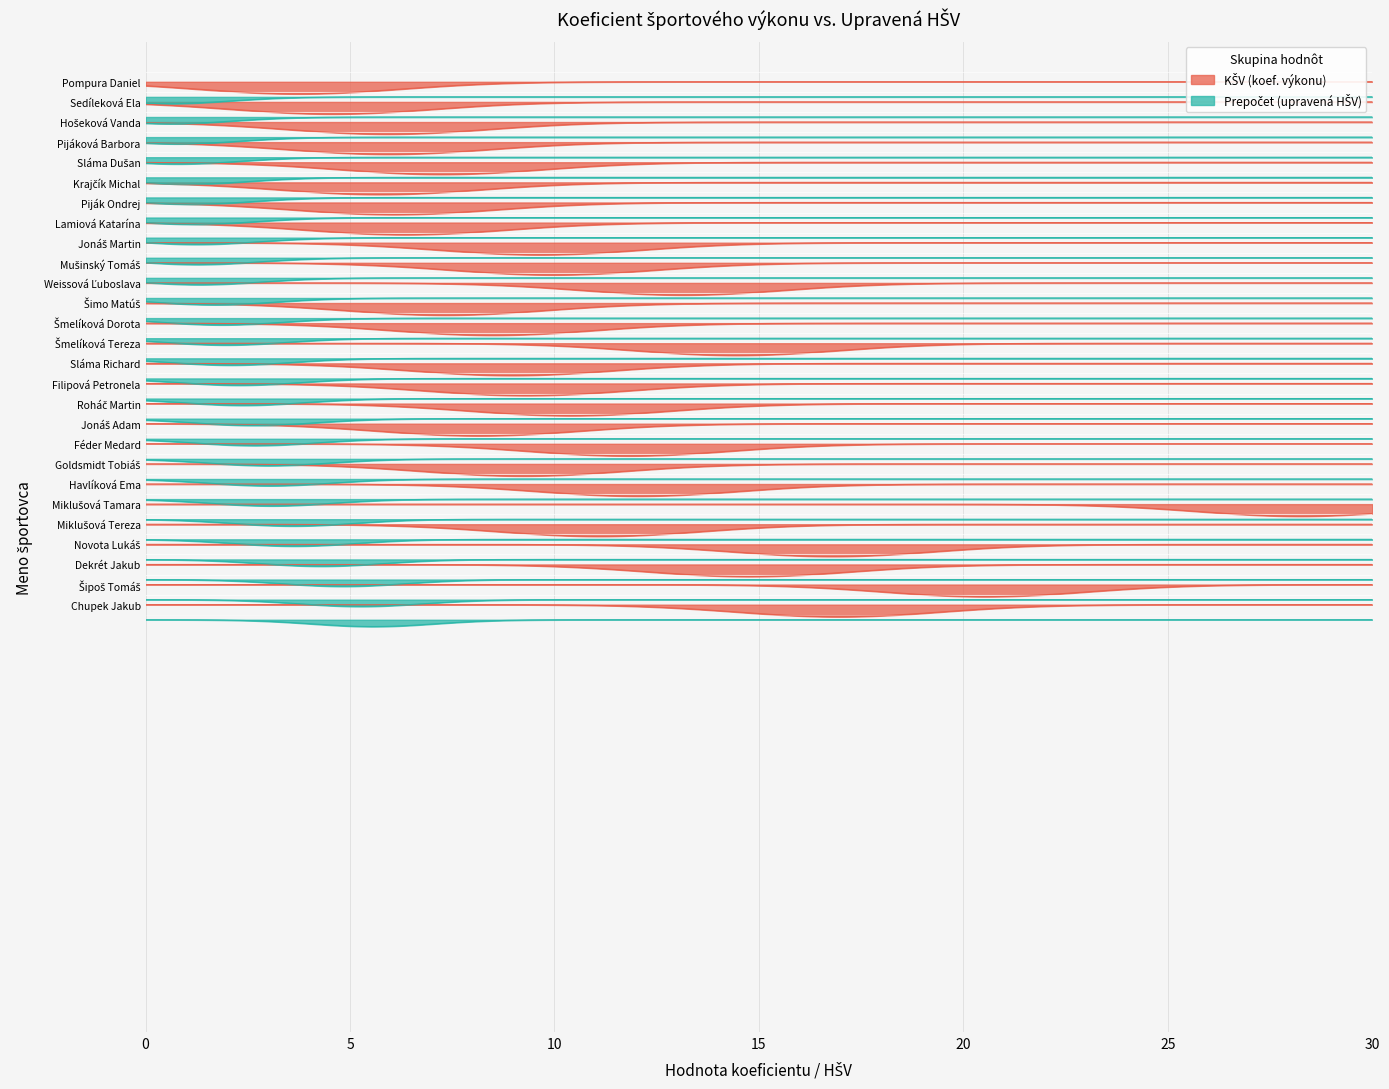

At which label is Prepočet (upravená HŠV) closest to 3?

Féder Medard